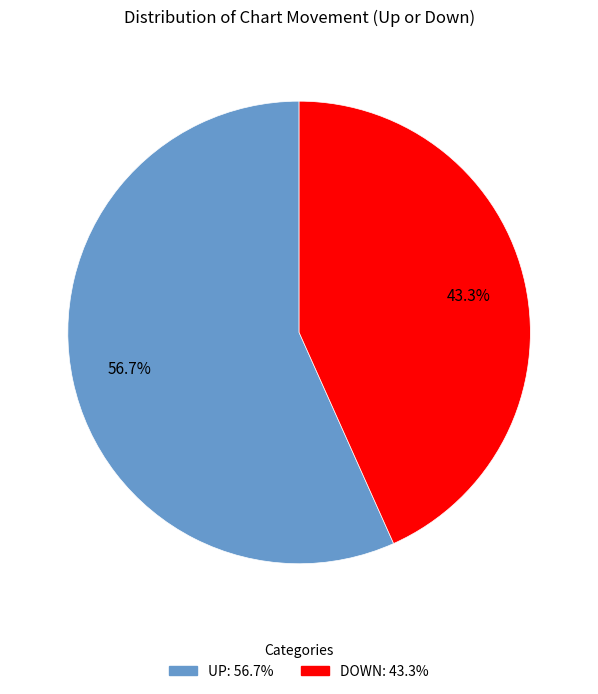

Does any single category account for the majority?

Yes